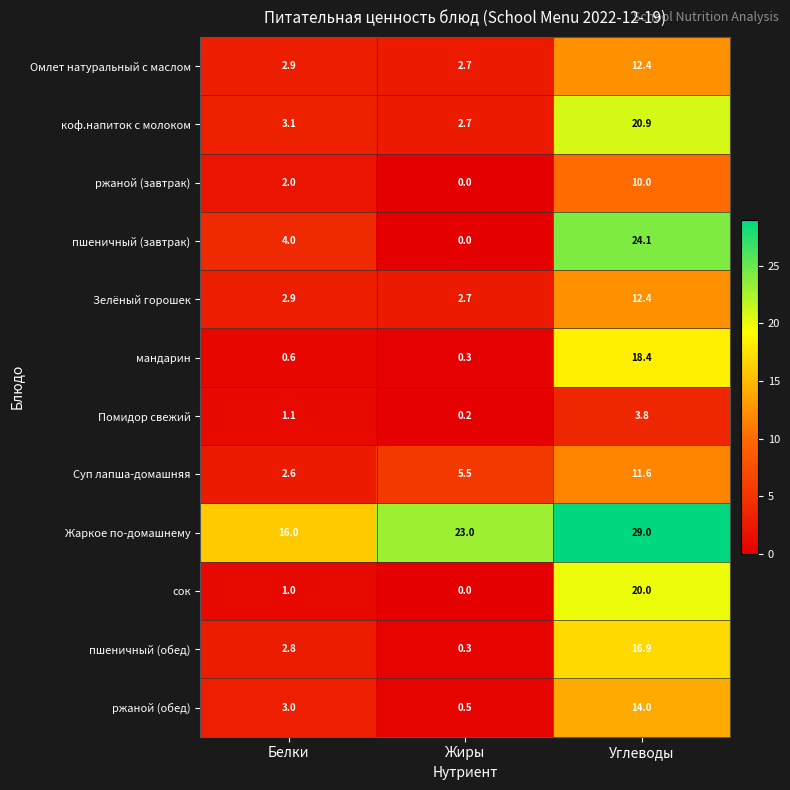

What is the maximum value shown in the chart?

29.0